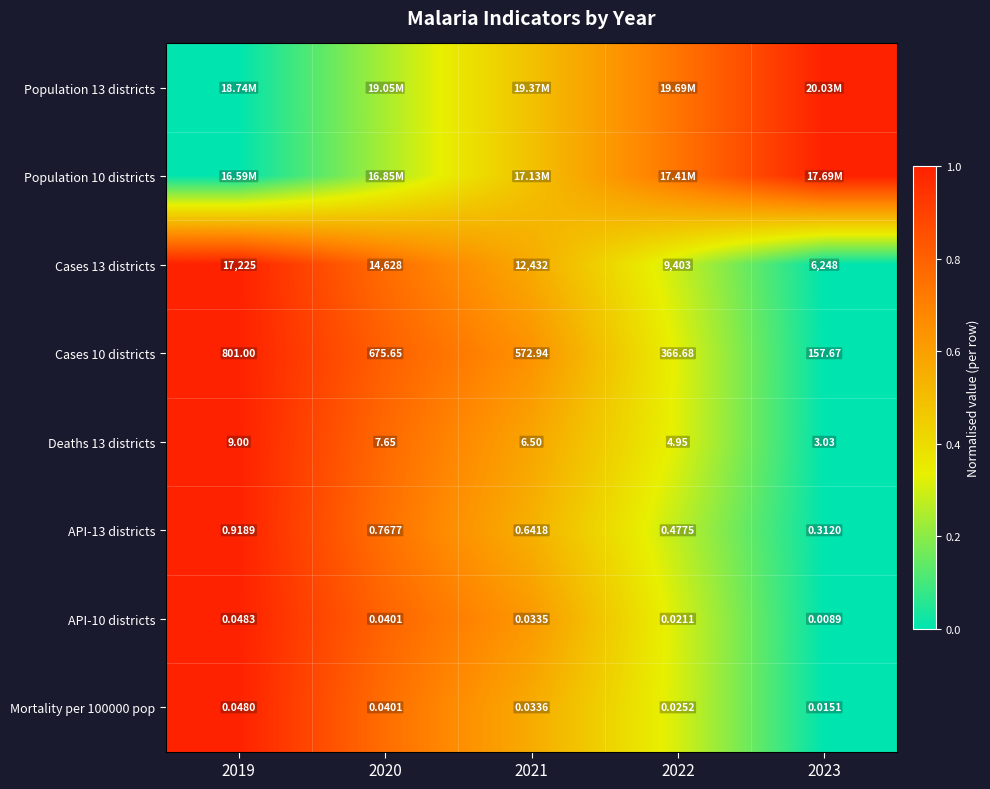

At which label does Deaths 13 districts reach its peak?

2019